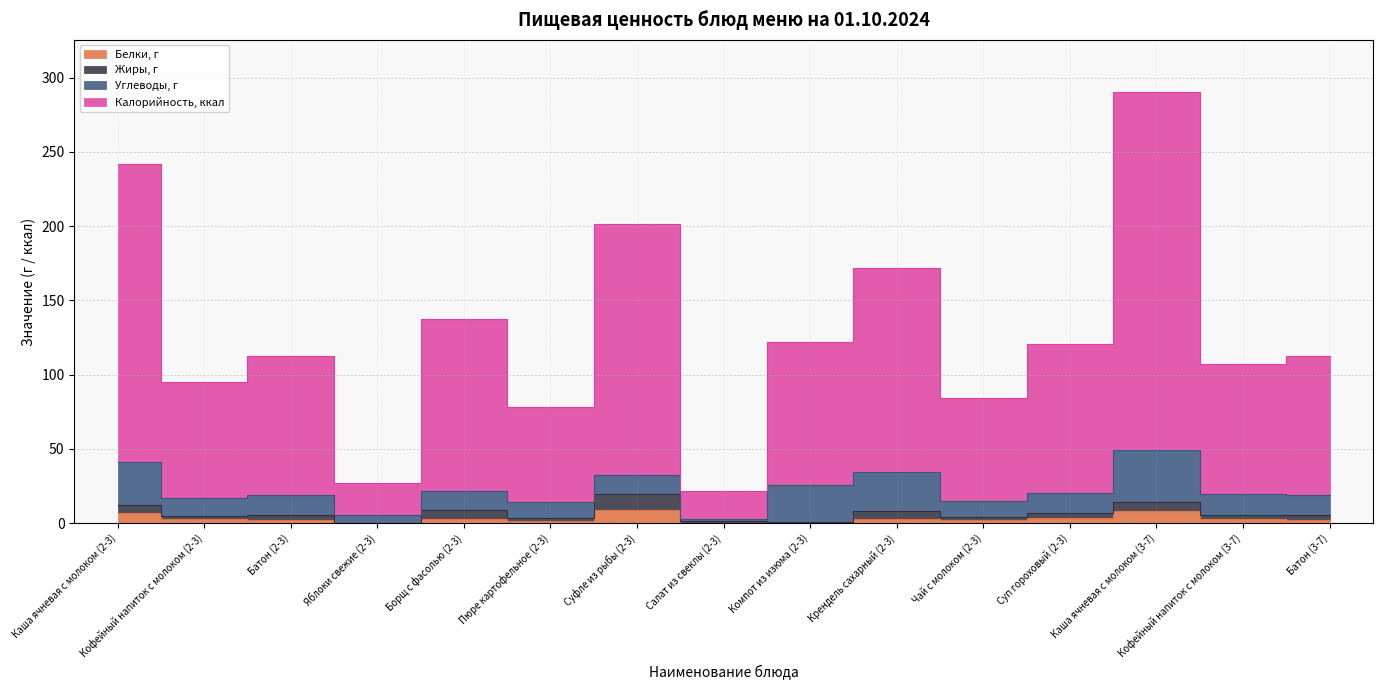

In Калорийность, ккал, how many points are lower than both neighbors (excluding endpoints)?

6